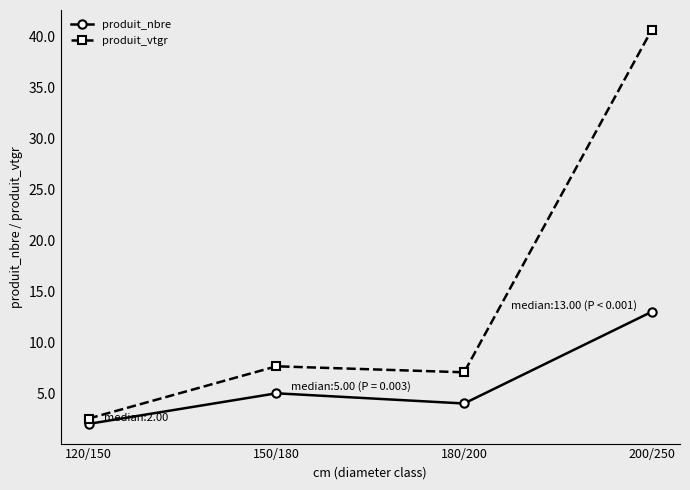

What is the difference between the maximum and minimum values in the produit_nbre series?

11.0